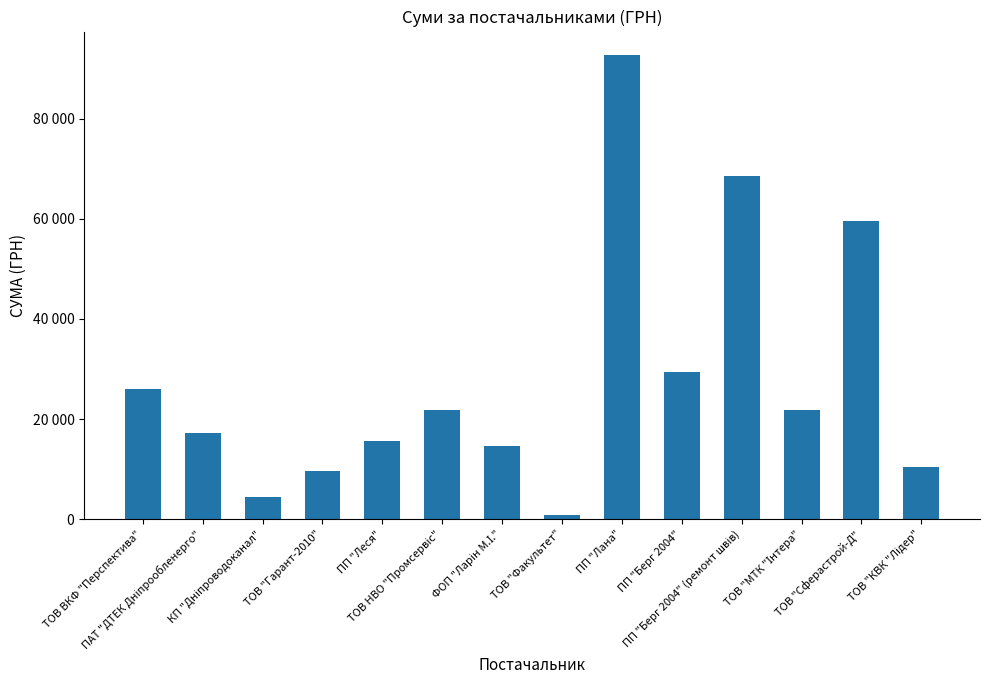

Approximately how many times larger is the value at КП "Дніпроводоканал" compared to ТОВ НВО "Промсервіс"?

0.2